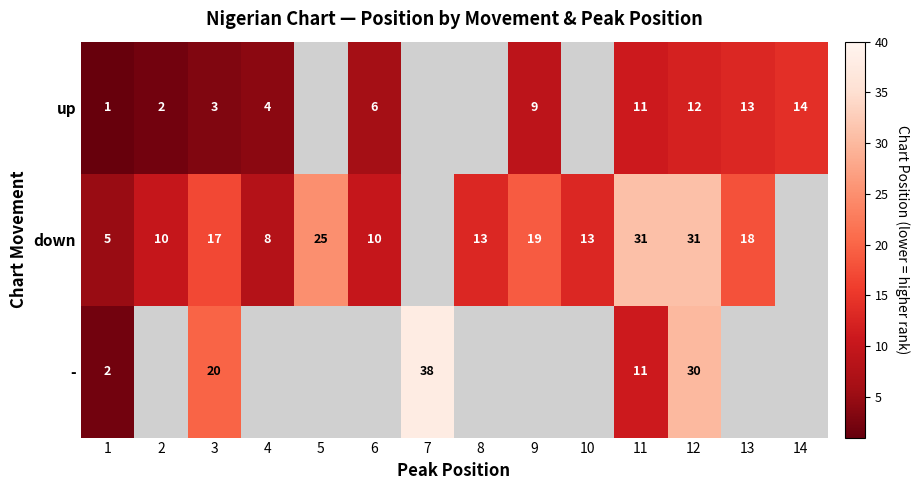

What is the smallest value displayed?

1.0